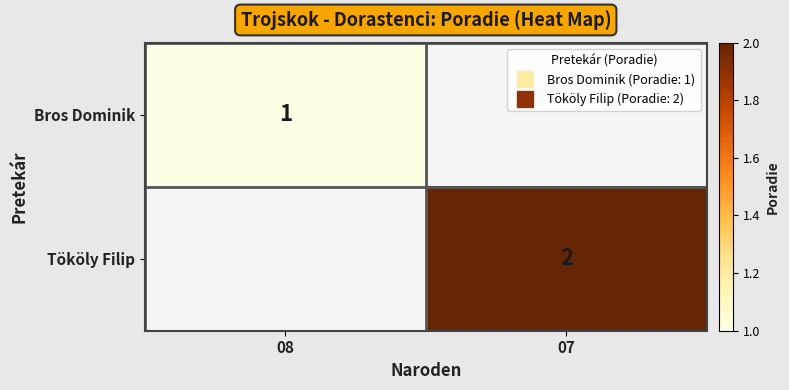

Is it true that Tököly Filip equals 3 at 07?

False